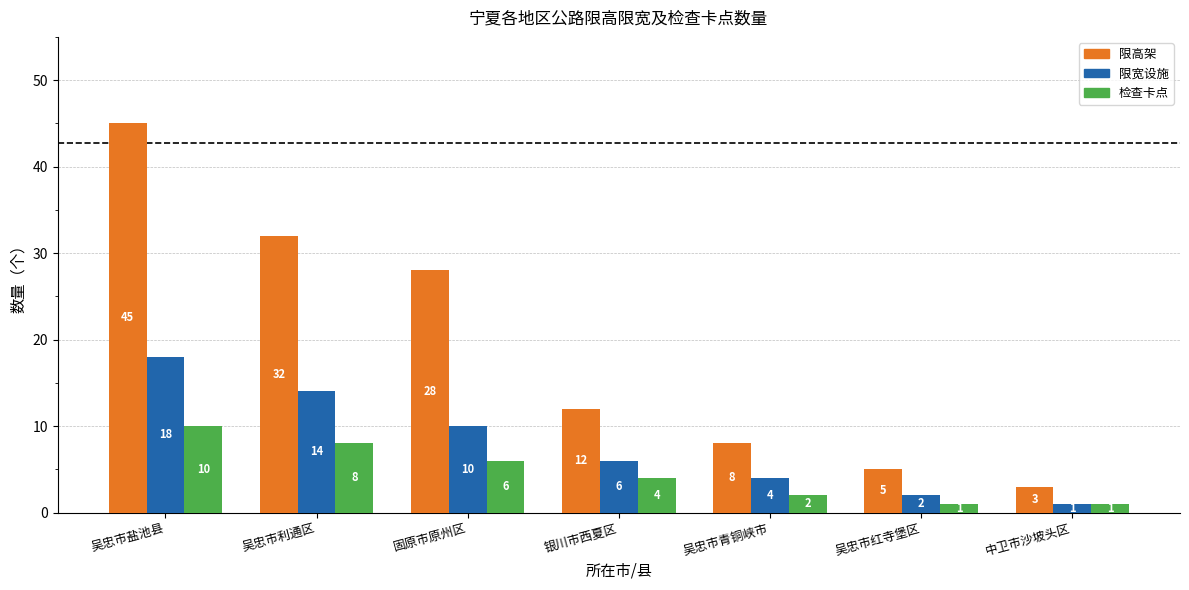

At 吴忠市利通区, list the series in order from smallest to largest.

检查卡点, 限宽设施, 限高架